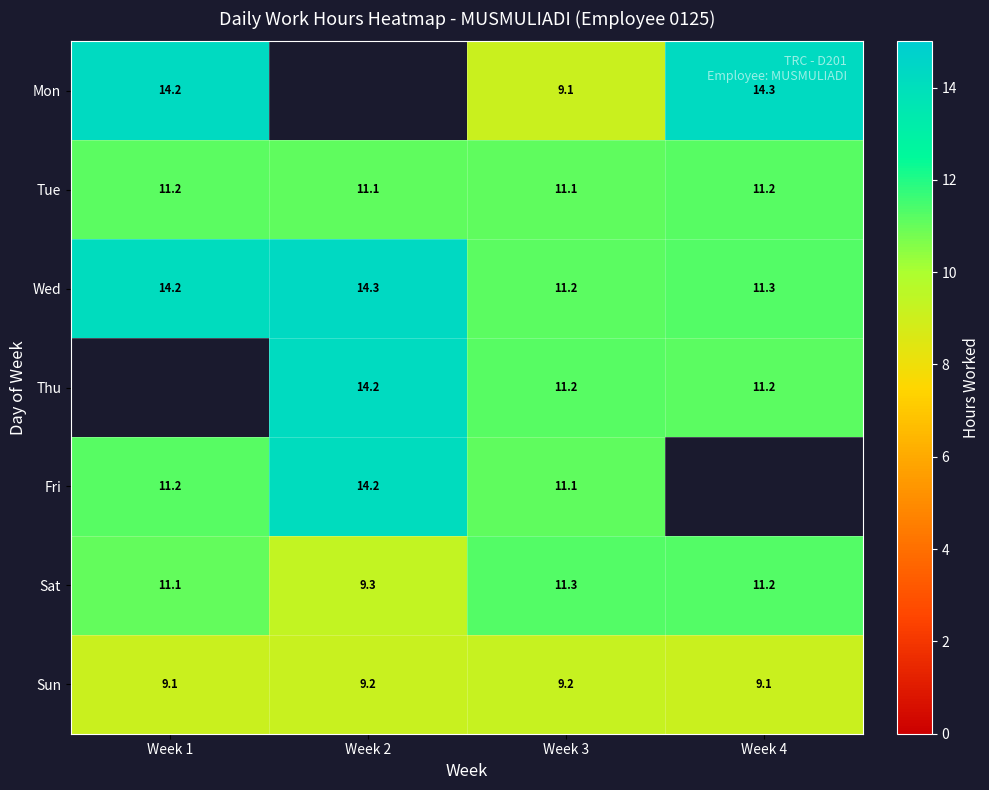

Is the value of Tue at Week 1 greater than the value of Sat at Week 1?

Yes